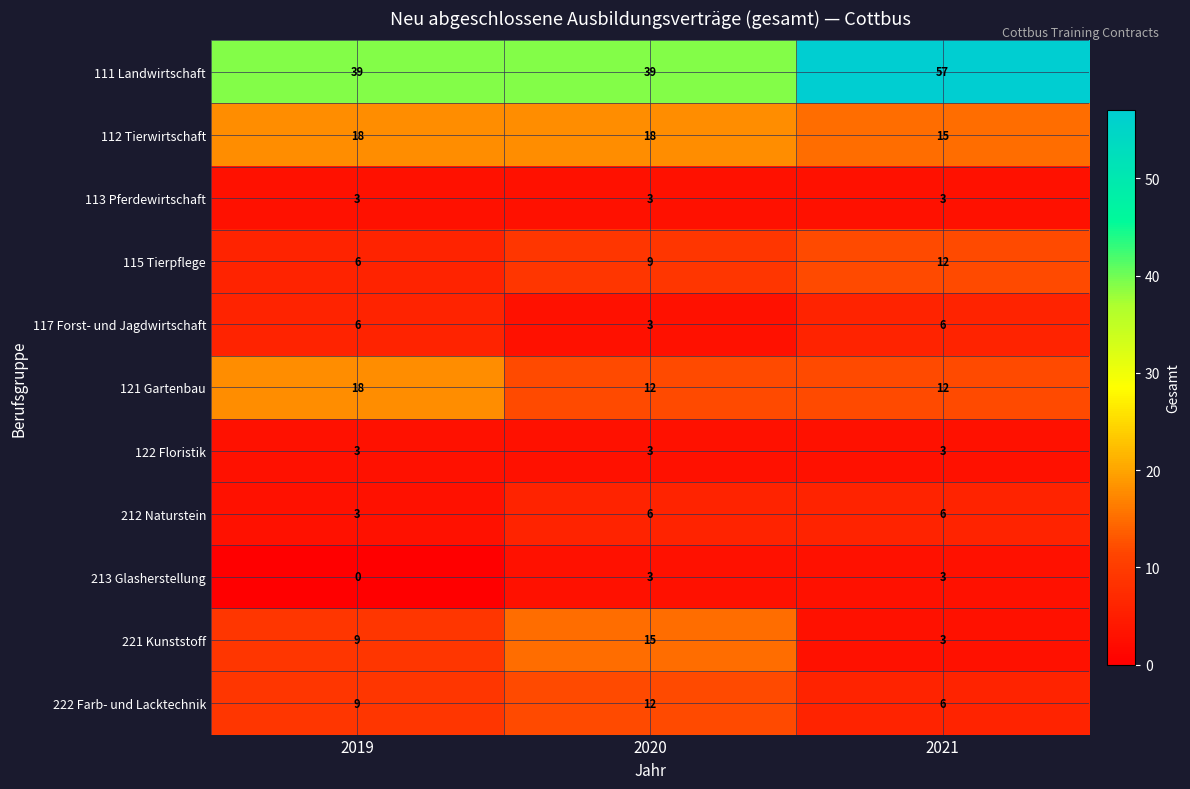

The 122 Floristik series shows 4 at 2019. True or false?

False